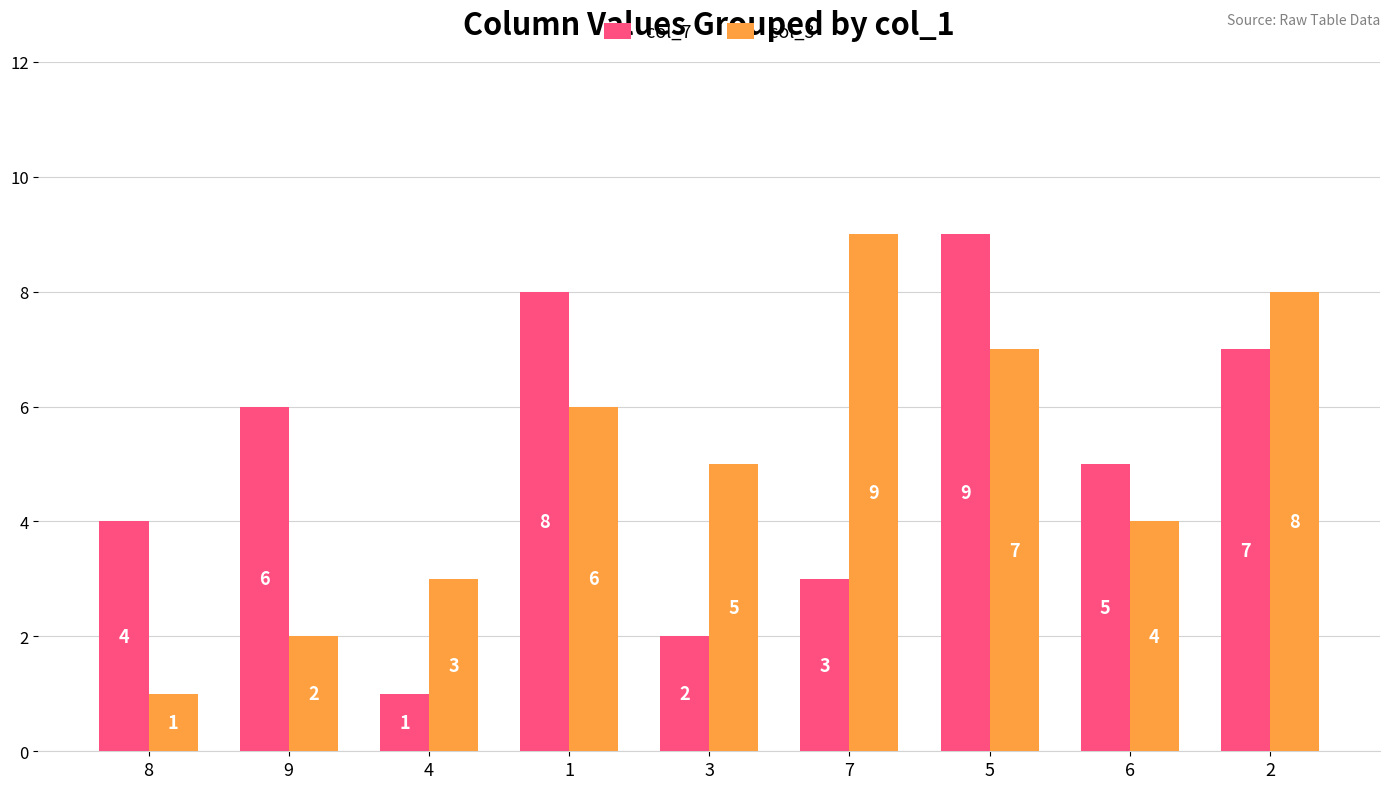

Which series changed the most between 4 and 2?

col_7